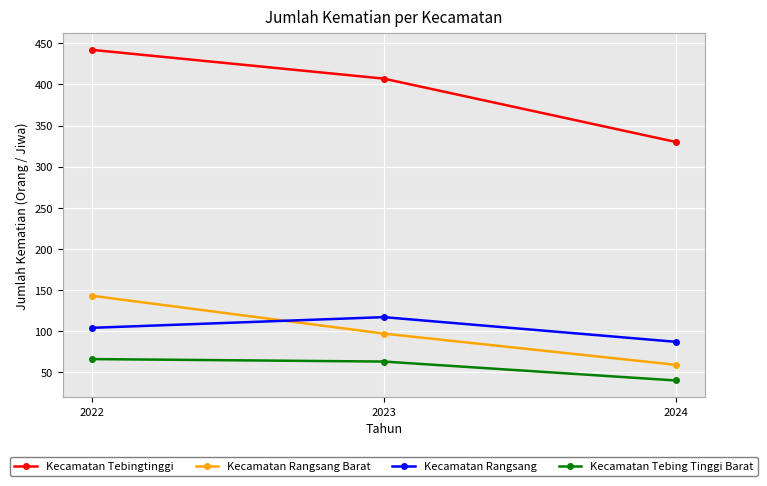

List the labels in order of Kecamatan Rangsang Barat value, largest first.

2022, 2023, 2024